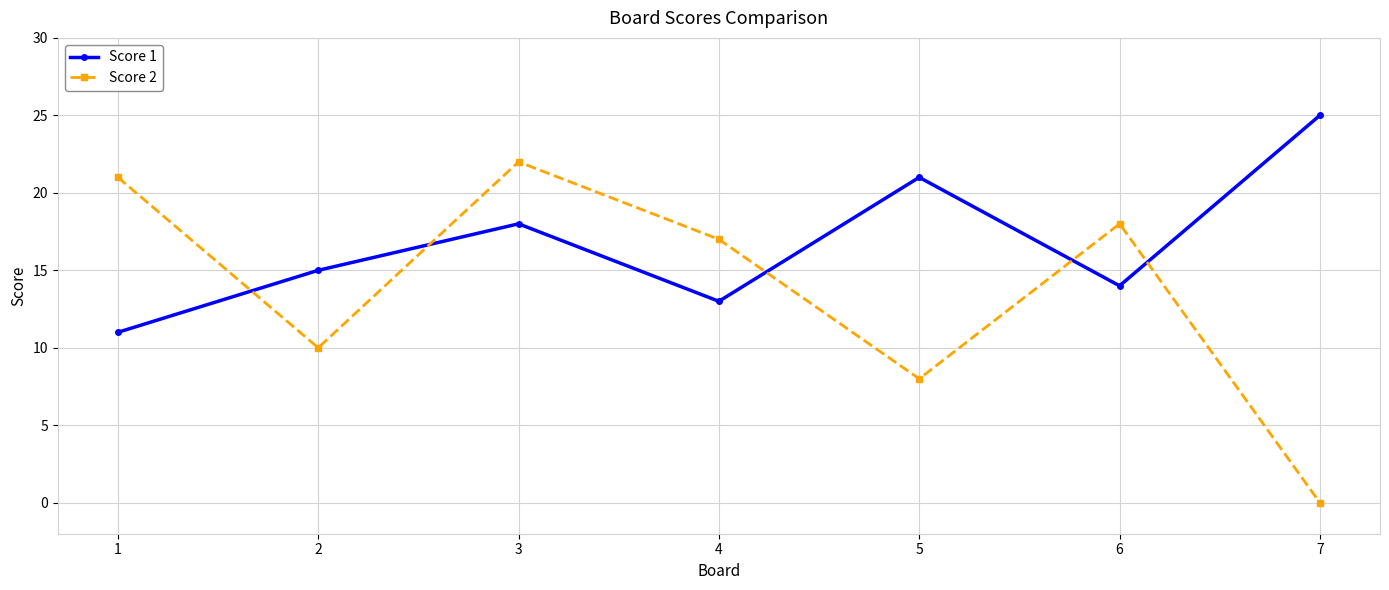

Reading left to right, list all the values displayed in this chart.

Score 1: 1=11	2=15	3=18	4=13	5=21	6=14	7=25
Score 2: 1=21	2=10	3=22	4=17	5=8	6=18	7=0